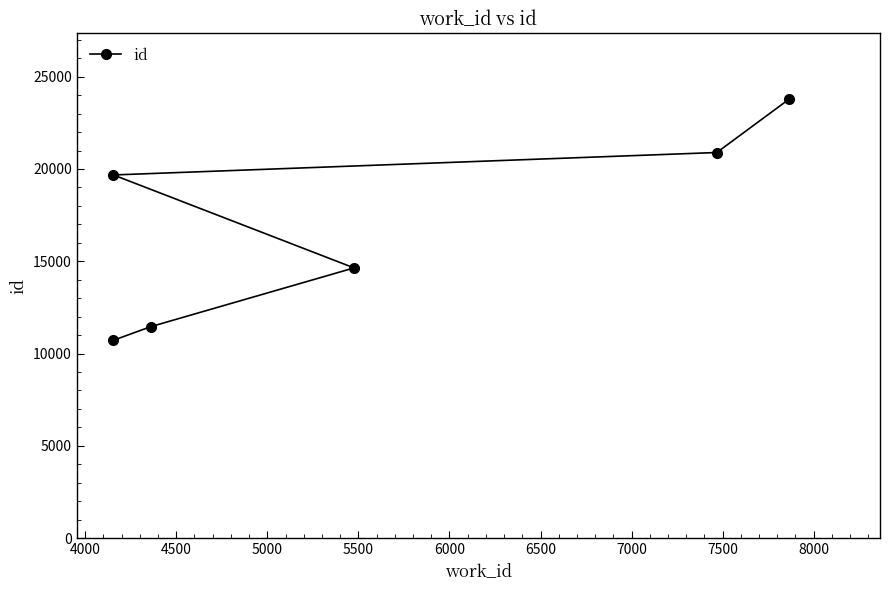

What is the difference between the second highest and second lowest values?

9436